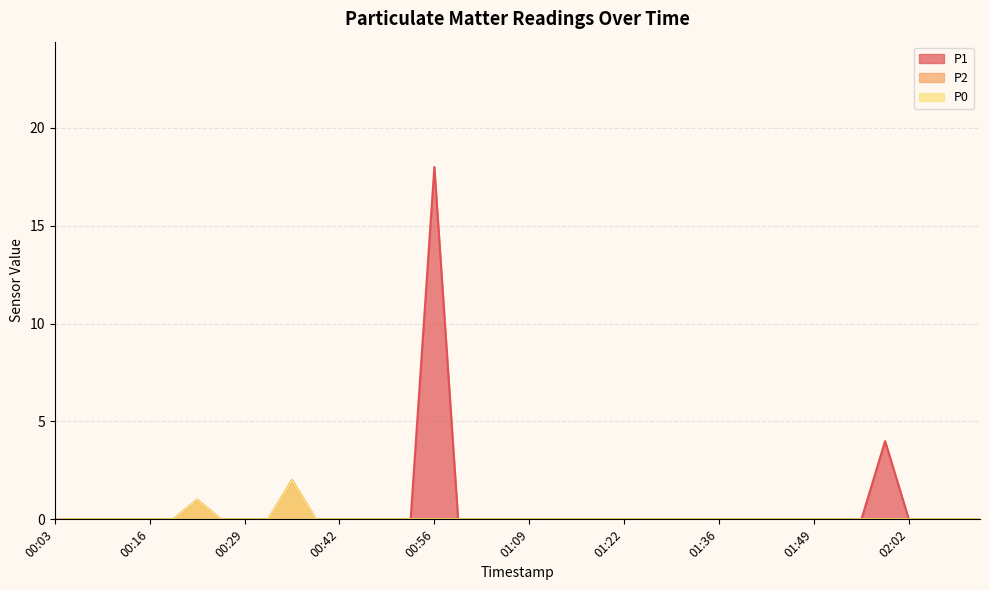

True or false: P1 has more than 1 interior local peaks.

True